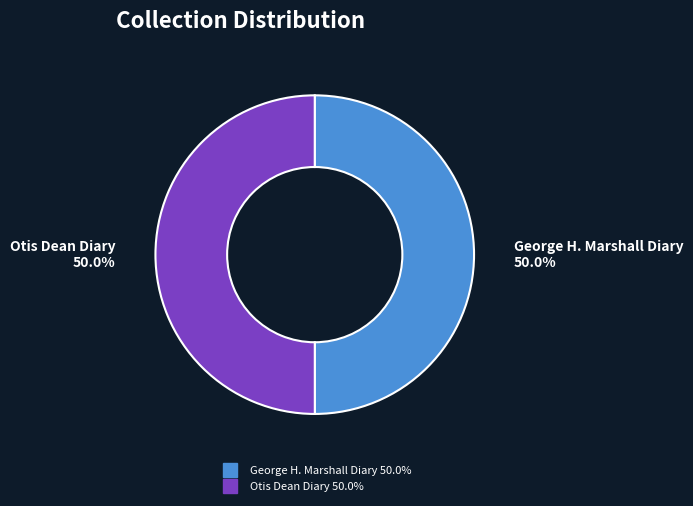

How many segments does this pie chart have?

2